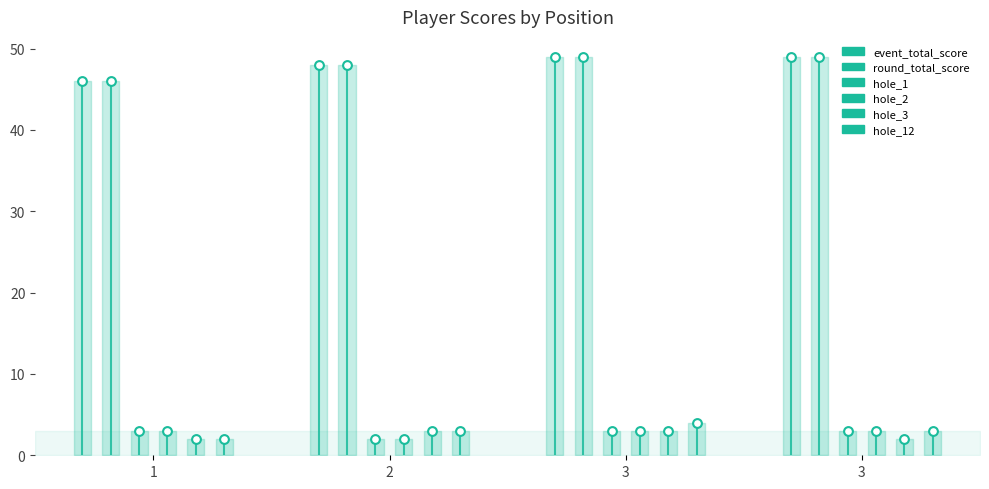

At how many categories does at least one series exceed 23?

4